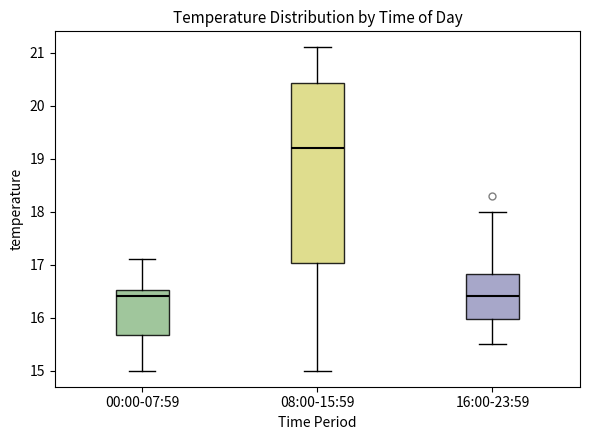

Where is the upper edge of the box for 16:00-23:59 on the y-axis? The values are not printed on the chart, so give them approximately, as read against the axis.

16.8